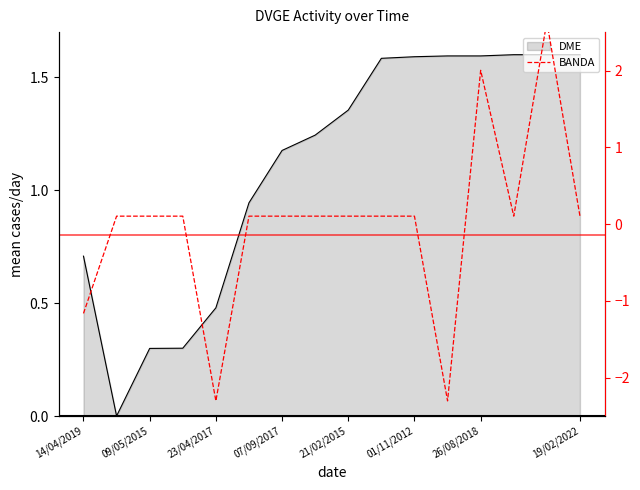

Does the chart have visible grid lines?

No